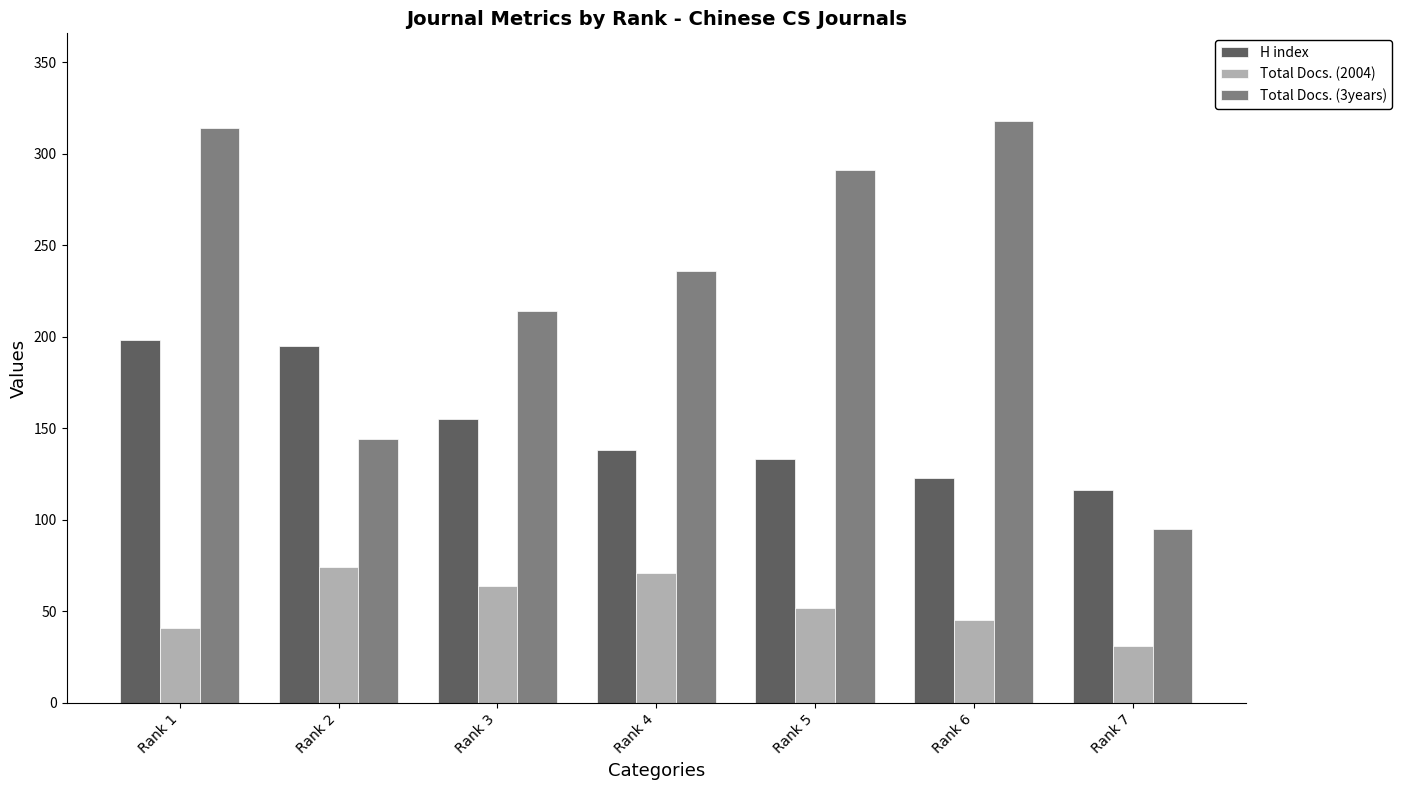

Reading right to left, list all the values displayed in this chart.

H index: Rank 7=116	Rank 6=123	Rank 5=133	Rank 4=138	Rank 3=155	Rank 2=195	Rank 1=198
Total Docs. (2004): Rank 7=31	Rank 6=45	Rank 5=52	Rank 4=71	Rank 3=64	Rank 2=74	Rank 1=41
Total Docs. (3years): Rank 7=95	Rank 6=318	Rank 5=291	Rank 4=236	Rank 3=214	Rank 2=144	Rank 1=314